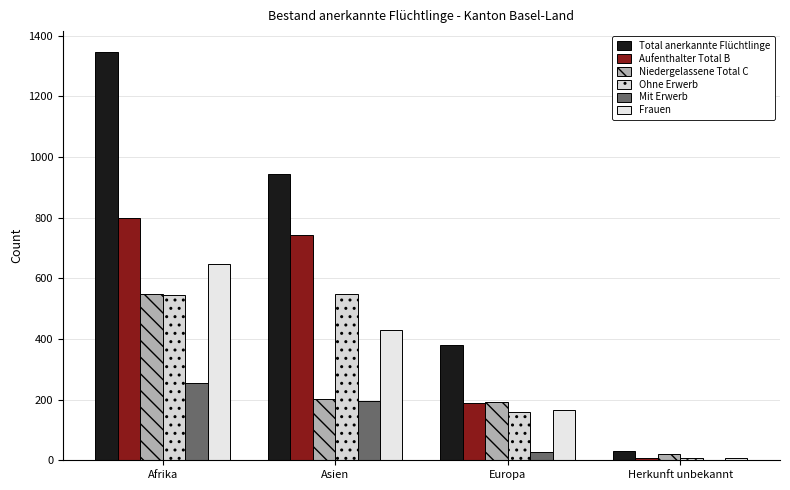

Count the number of data series in this chart.

6